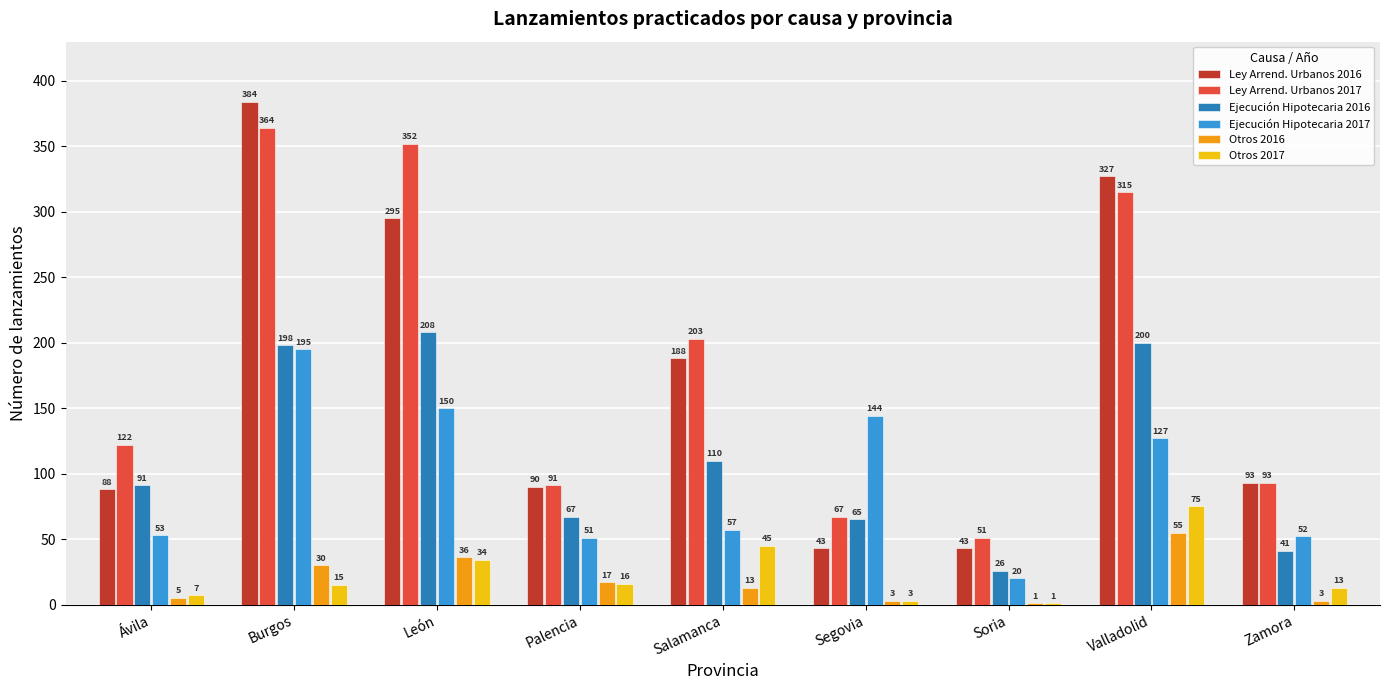

Is the value of Ejecución Hipotecaria 2017 at Soria greater than the value of Ley Arrend. Urbanos 2017 at Palencia?

No